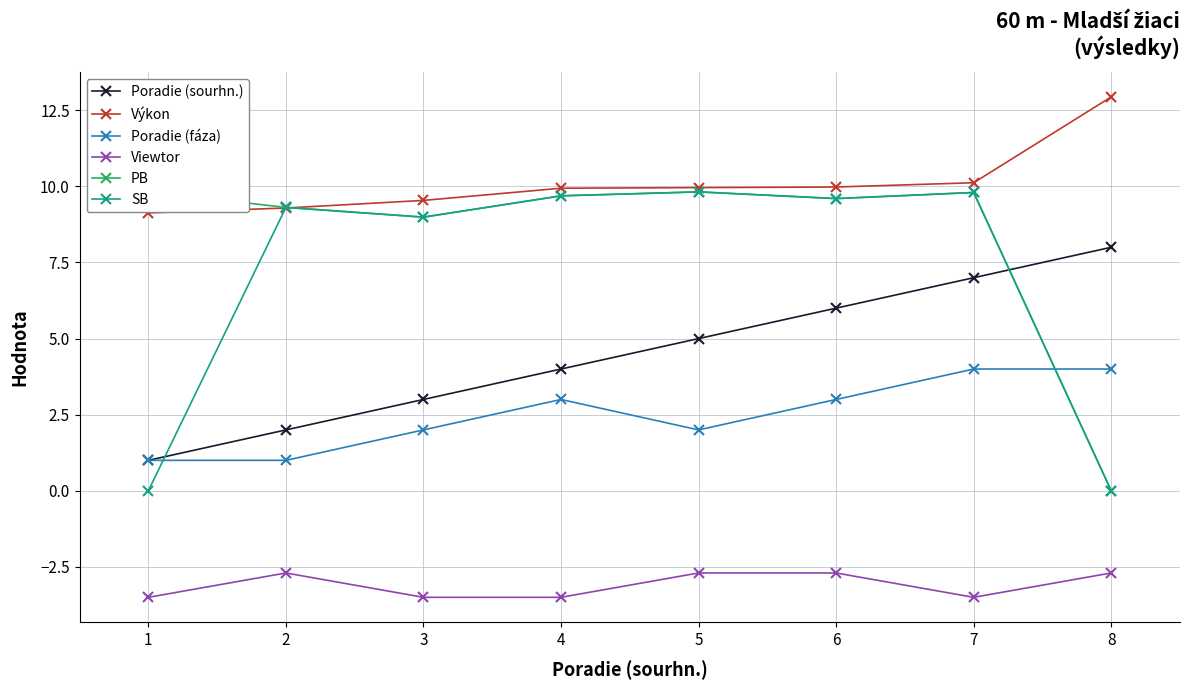

True or false: Poradie (fáza) and Poradie (sourhn.) cross at least once.

False